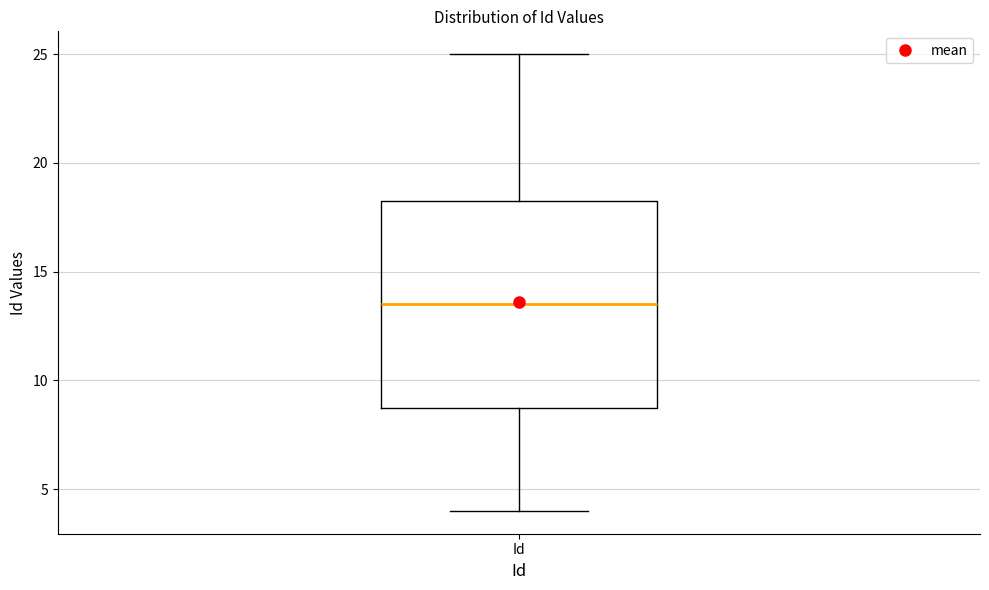

Where does the lower whisker of the box for Id end on the y-axis? The values are not printed on the chart, so give them approximately, as read against the axis.

4.0